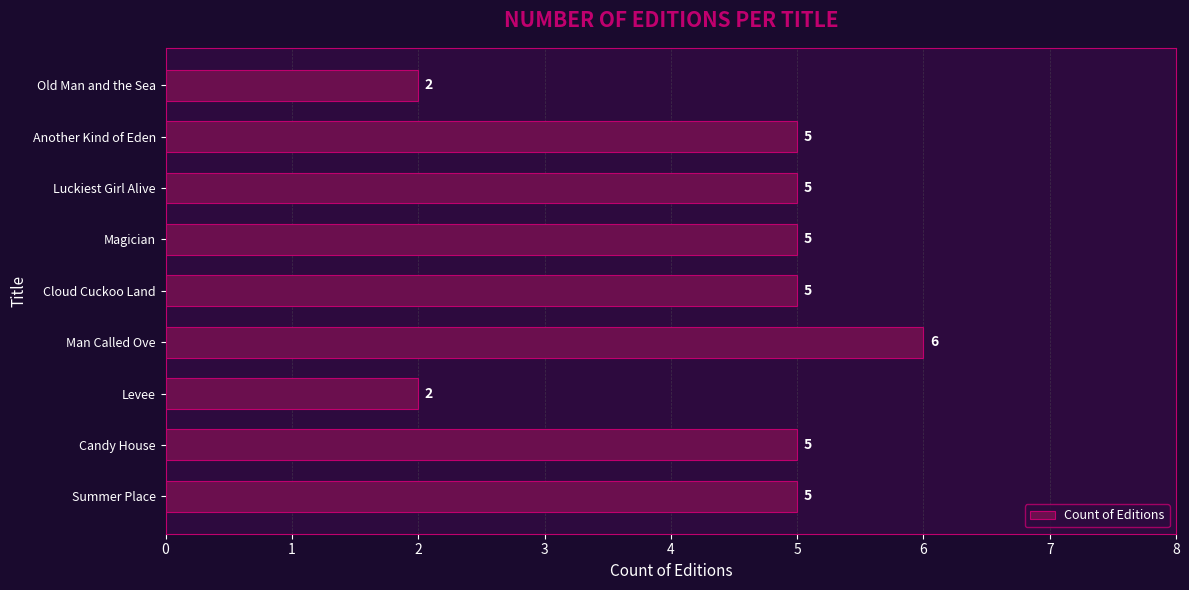

How many values are below 5?

2